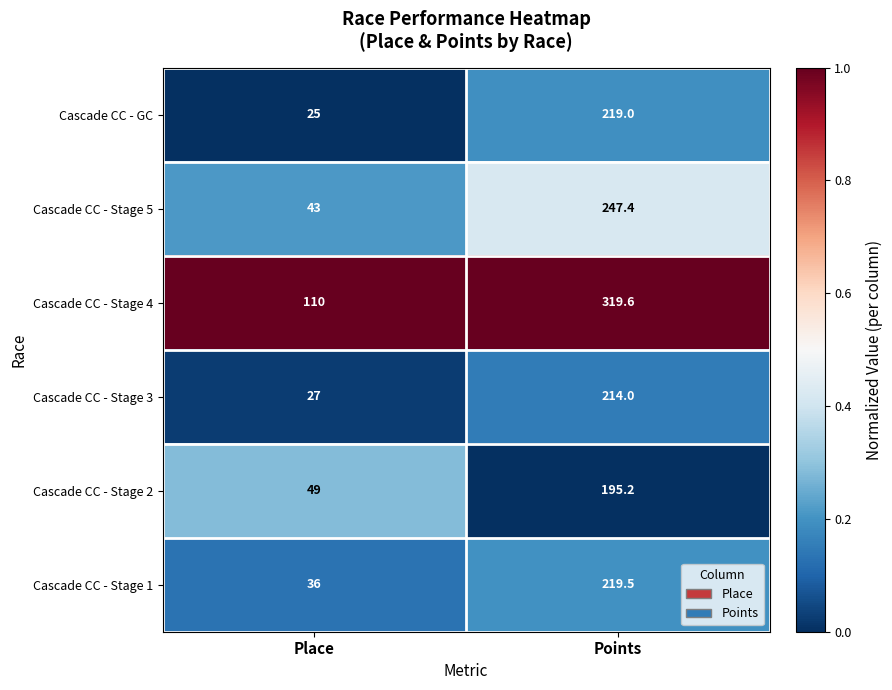

Reading left to right, extract all data points from this chart.

Cascade CC - GC: Place=25.0	Points=219.0
Cascade CC - Stage 5: Place=43.0	Points=247.4
Cascade CC - Stage 4: Place=110.0	Points=319.6
Cascade CC - Stage 3: Place=27.0	Points=214.0
Cascade CC - Stage 2: Place=49.0	Points=195.2
Cascade CC - Stage 1: Place=36.0	Points=219.5